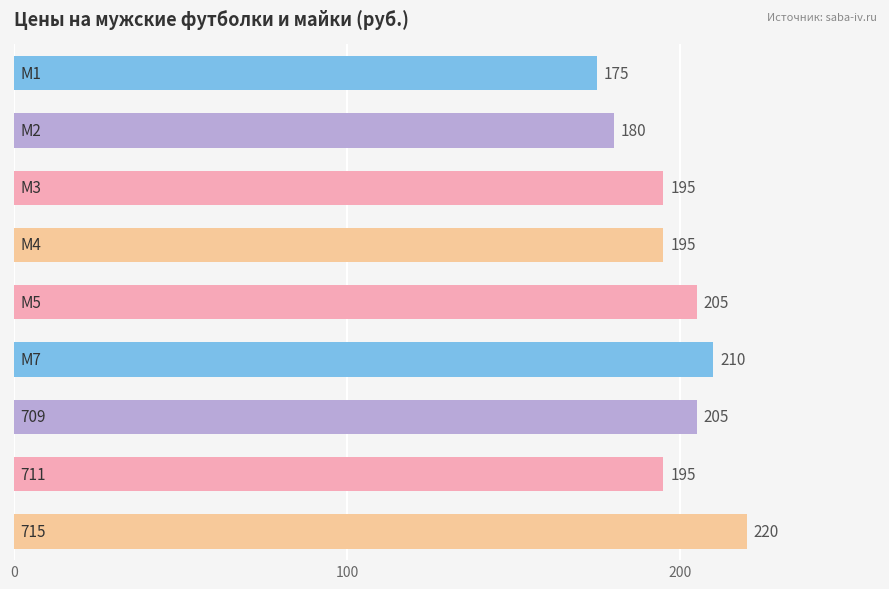

How many values are between 195 and 205?

5